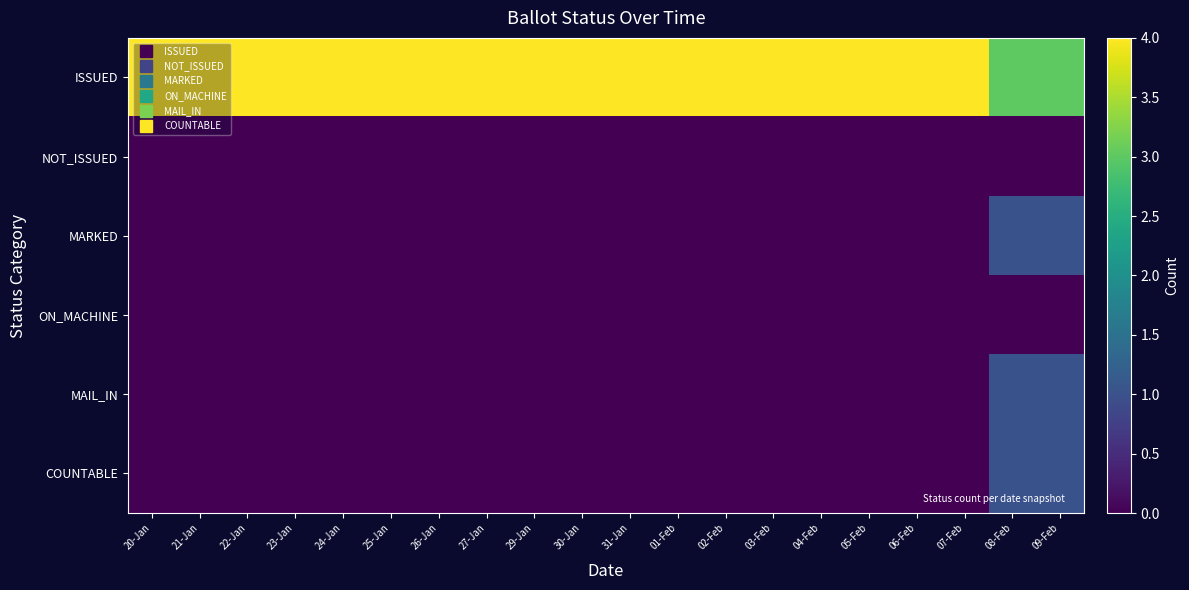

At which category is the sum across all series the highest?

08-Feb